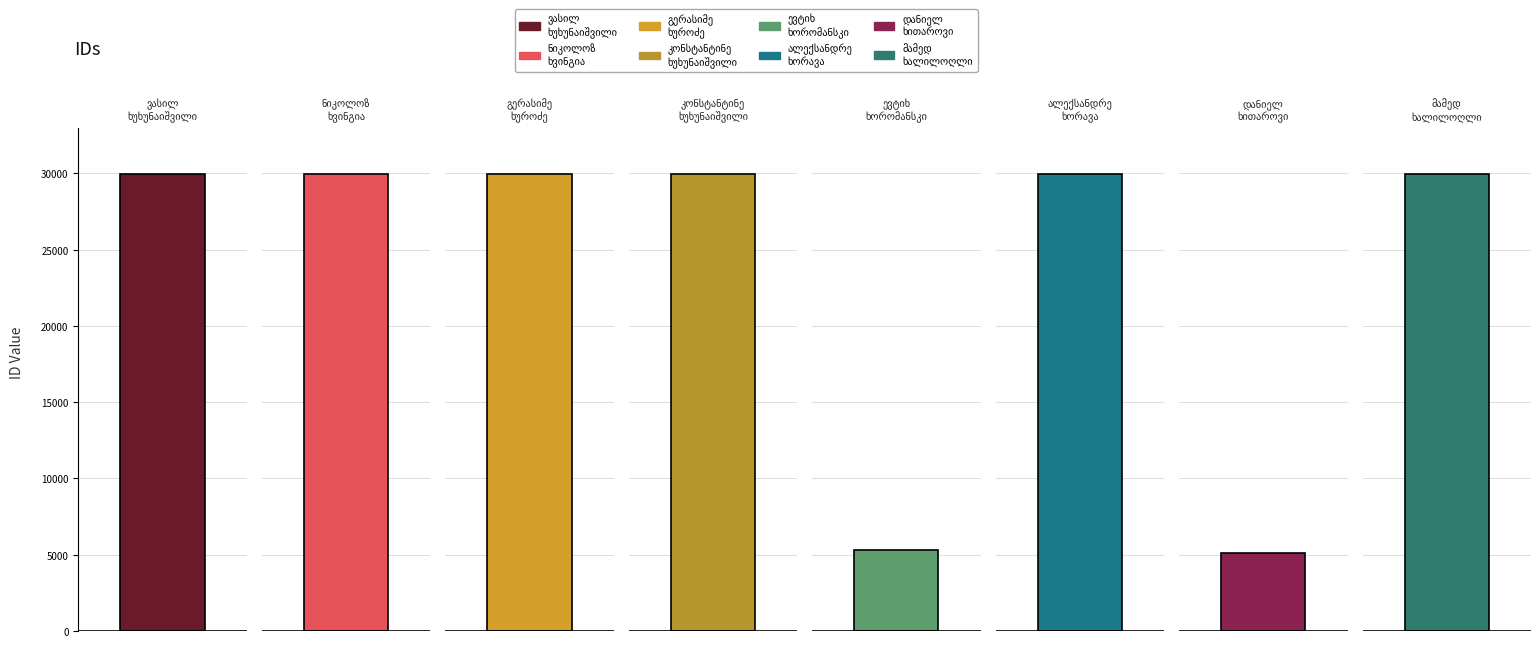

What position from the right is ევტიხ ივანეს ძე ხორომანსკი?

4